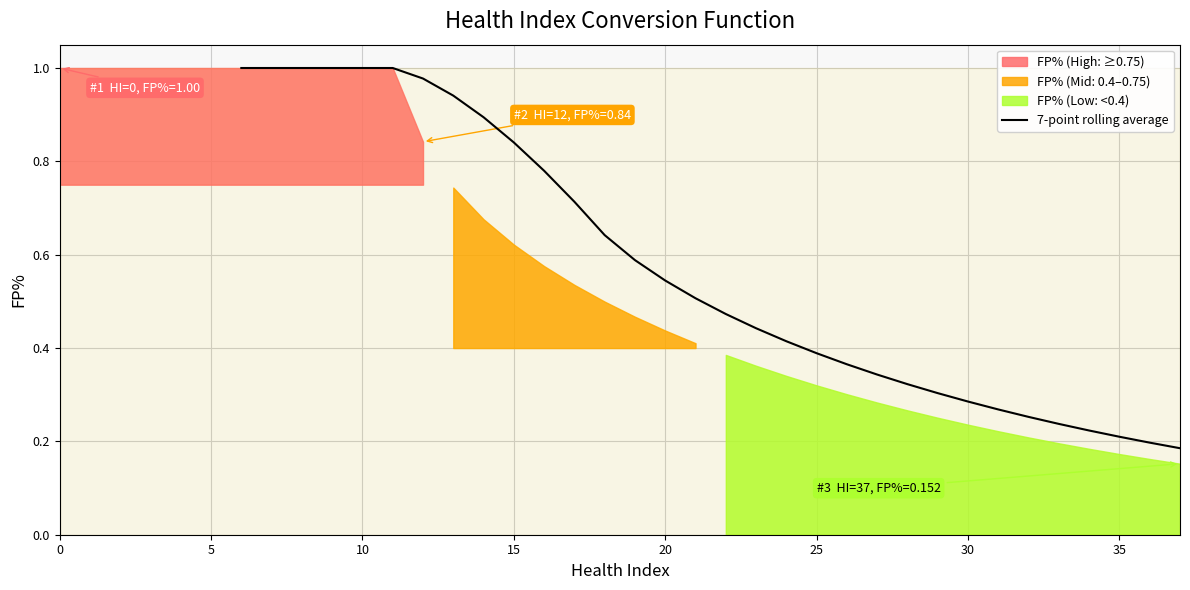

Is it true that the value at 12 is 0.9?

False